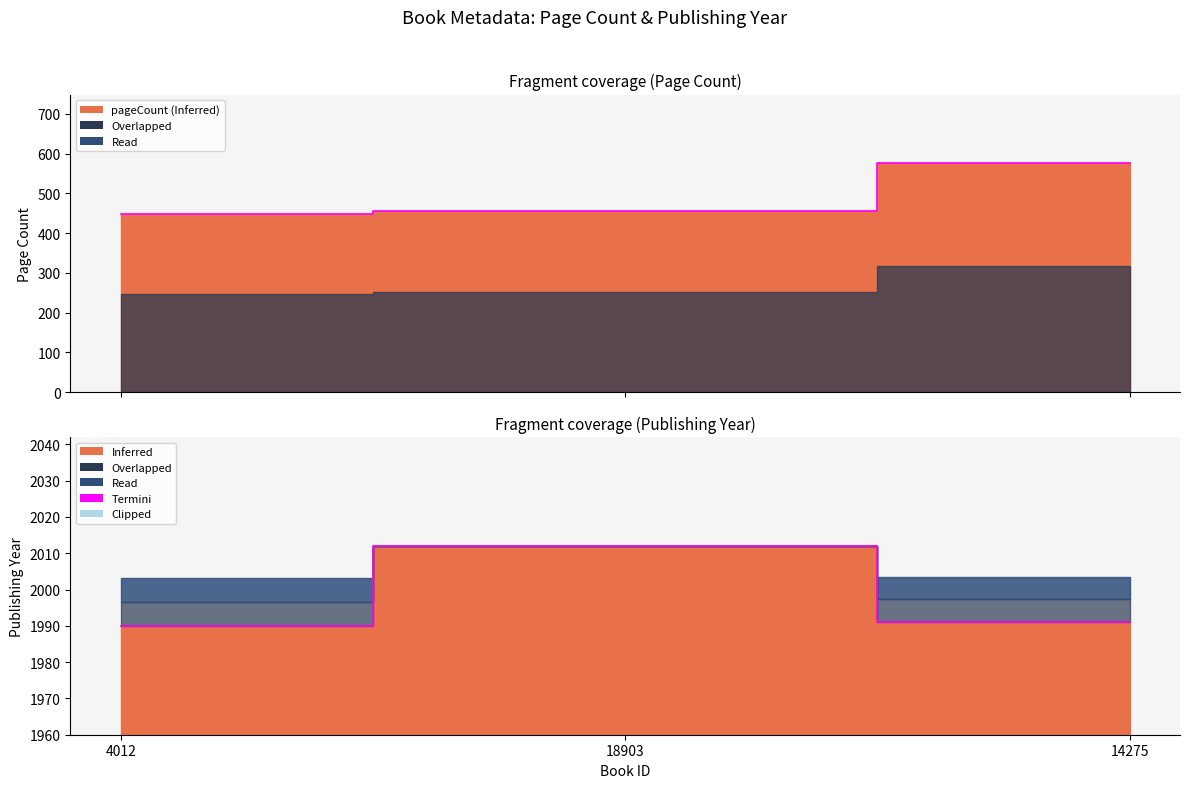

What is the difference between the highest and lowest values at 18903?

1556